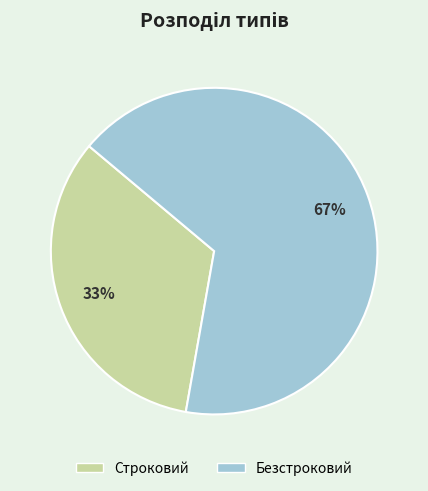

How many segments does this pie chart have?

2